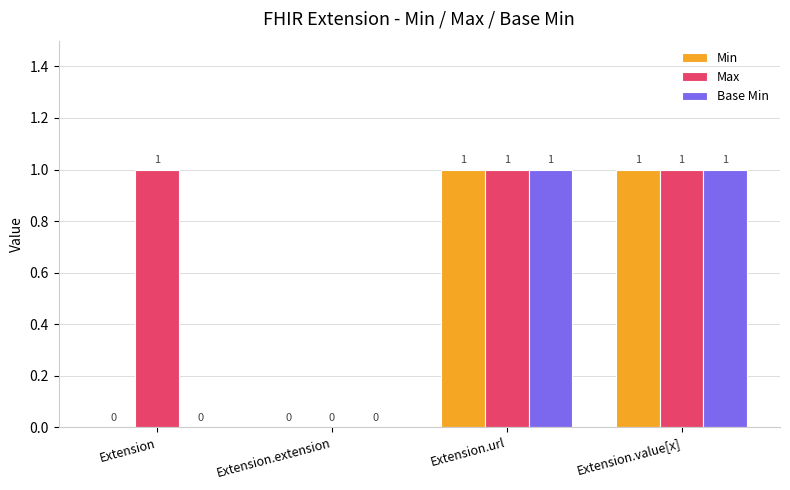

Which series has the largest total across all categories?

Max